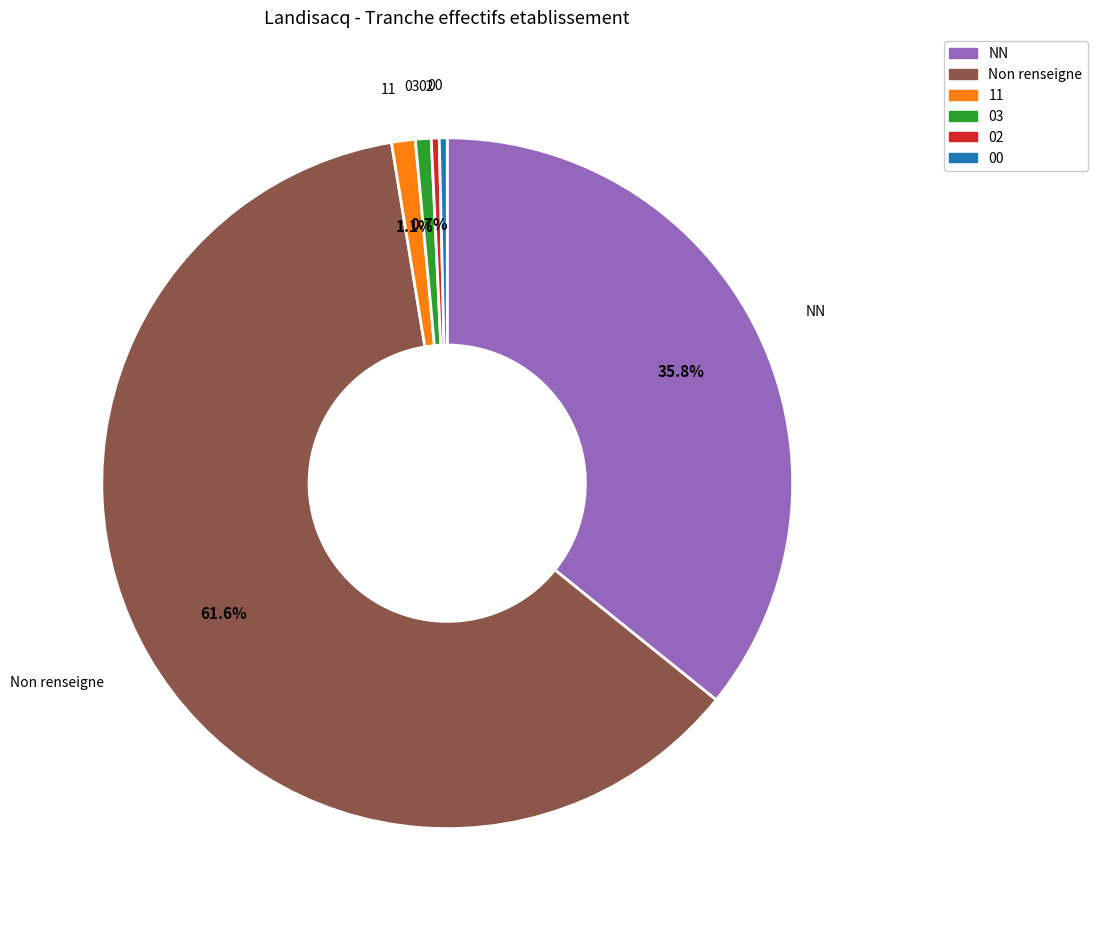

Is there a majority slice in this chart?

Yes